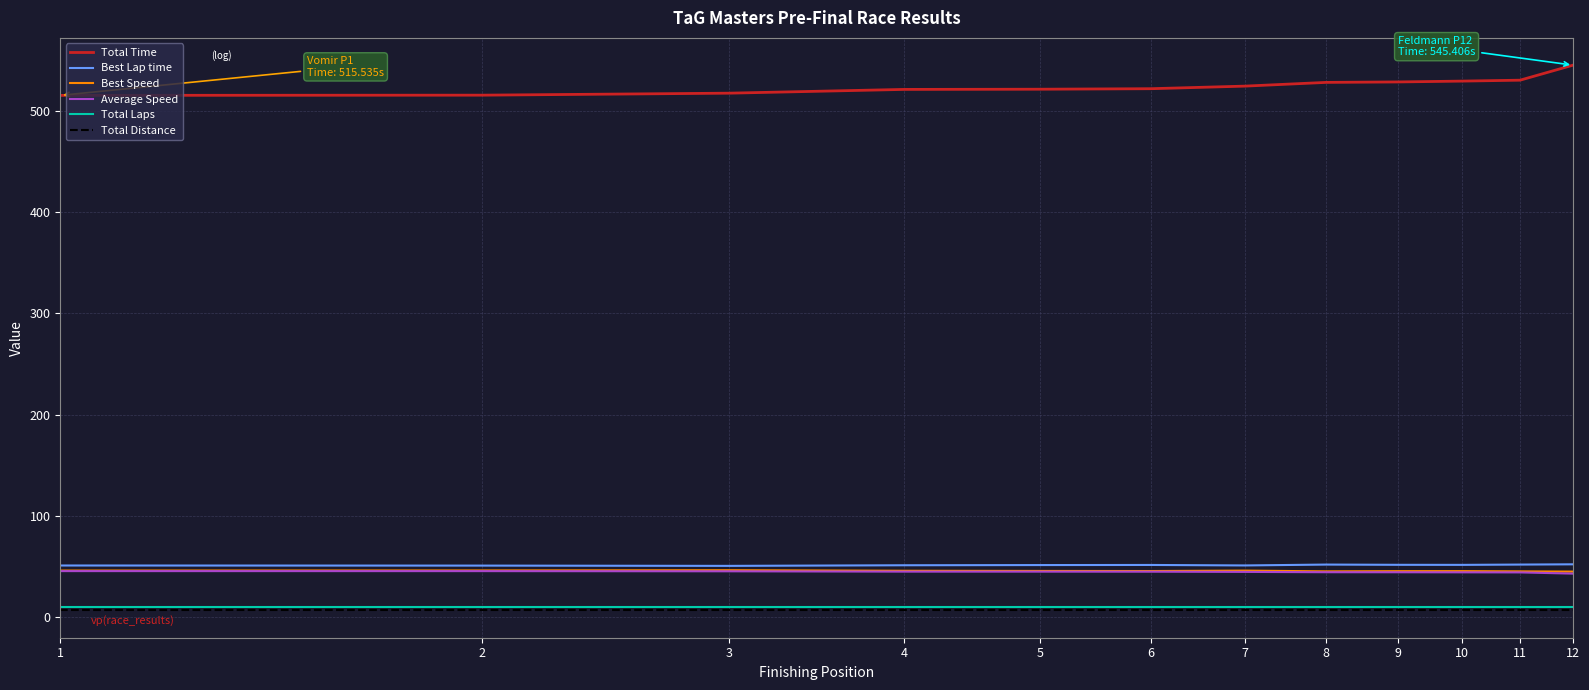

Which series has the largest total across all categories?

Total Time